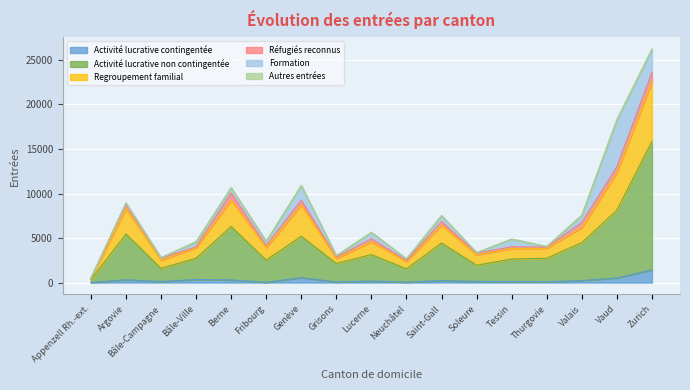

Where is Activité lucrative contingentée nearest to the value 718?

Genève